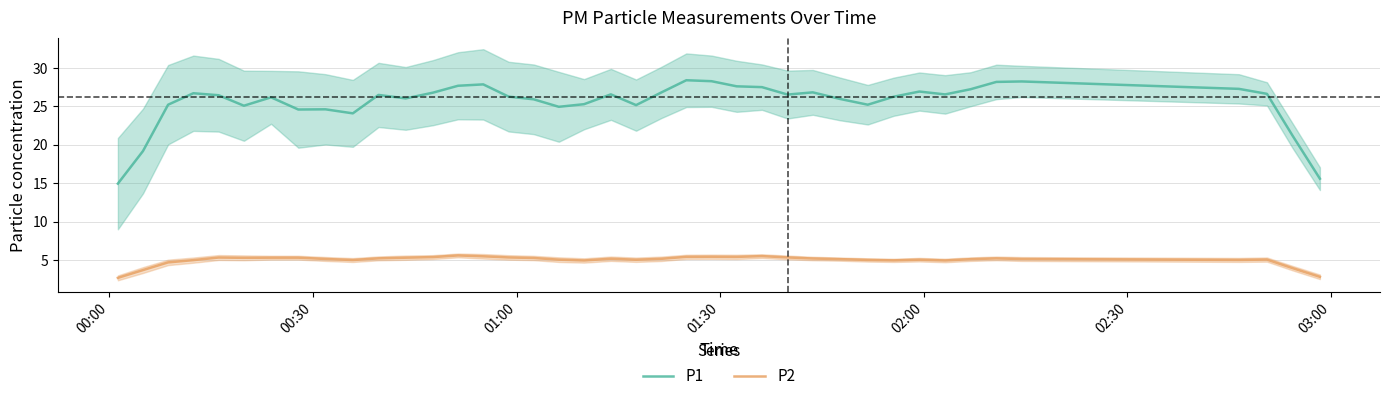

True or false: P1 and P2 cross at least once.

False